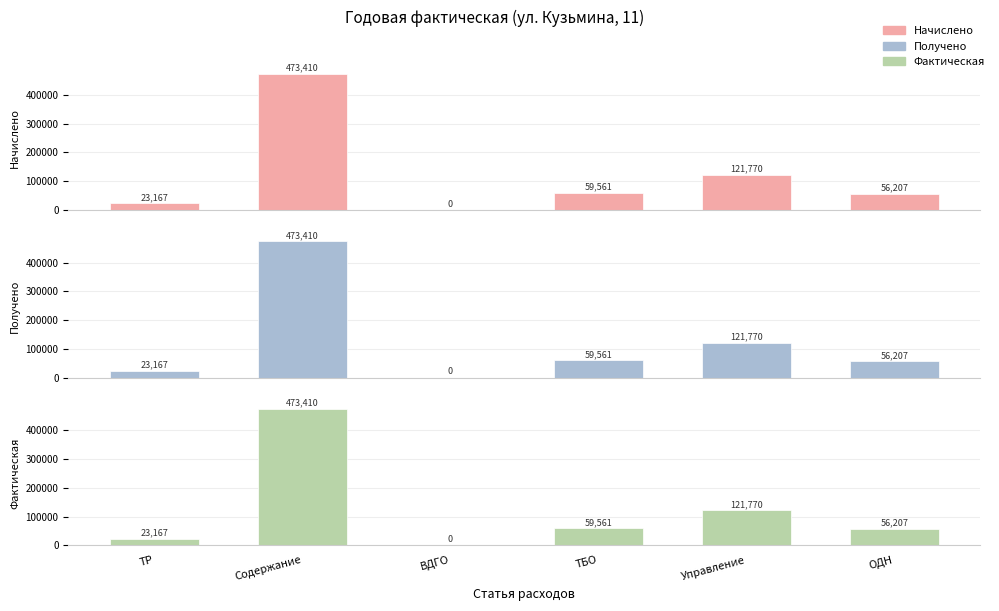

How many data points in Начислено are less than 59560?

3